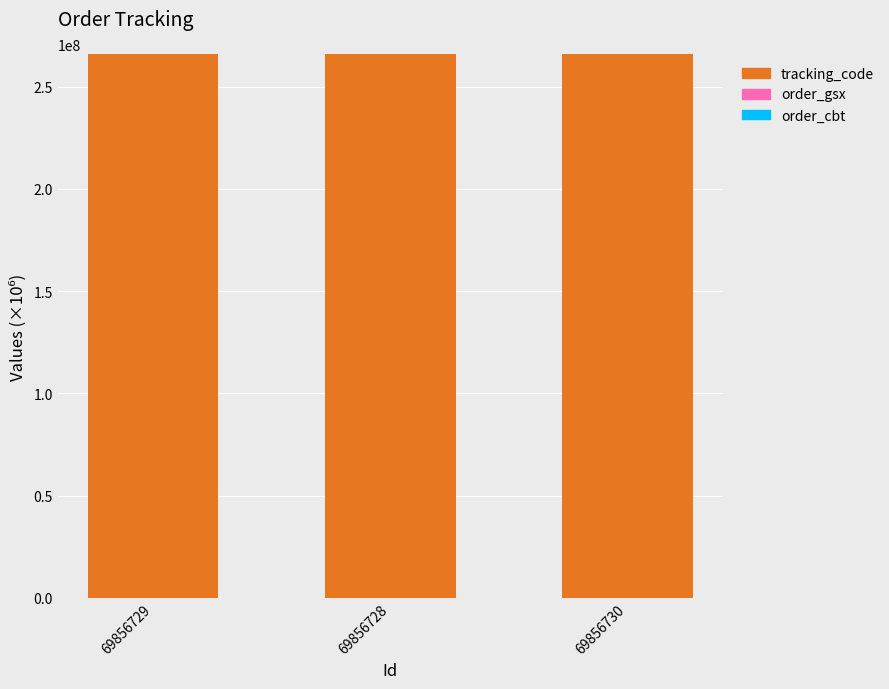

The value of tracking_code at 69856728 is 265961956.6. True or false?

True